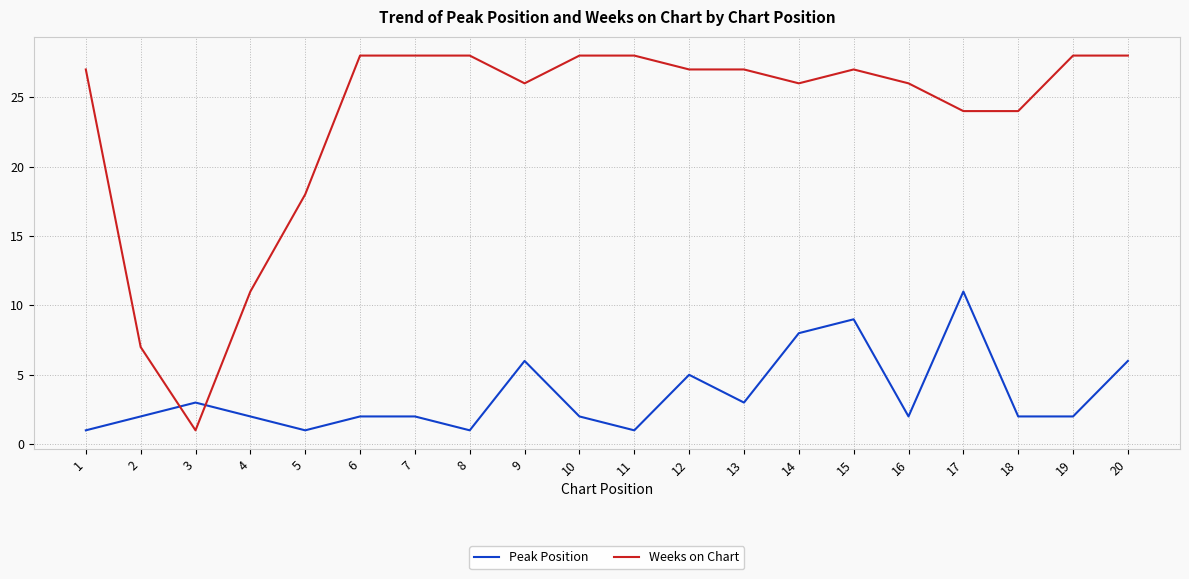

How many Peak Position values are between 2 and 6?

13